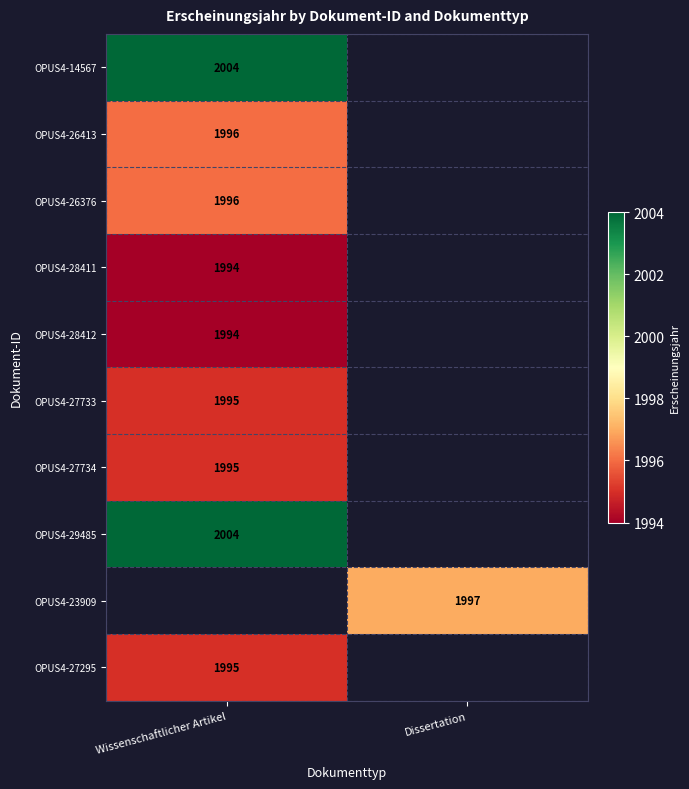

Is it true that OPUS4-23909 equals 725.8 at Dissertation?

False